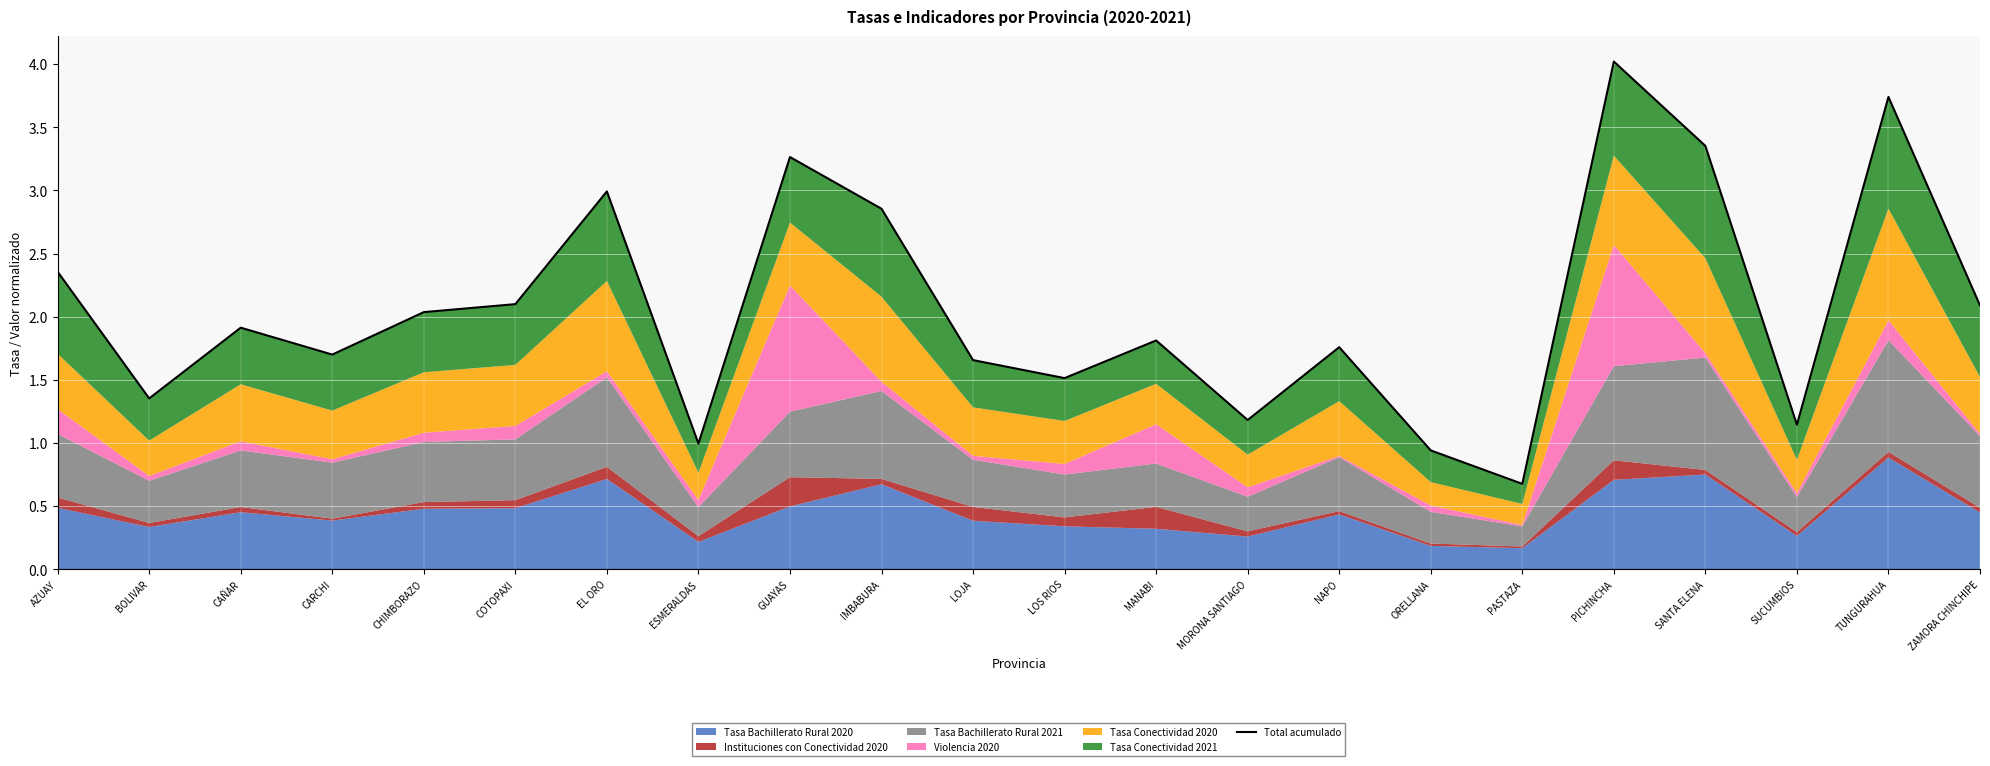

Which label corresponds to the largest value in the chart?

PICHINCHA